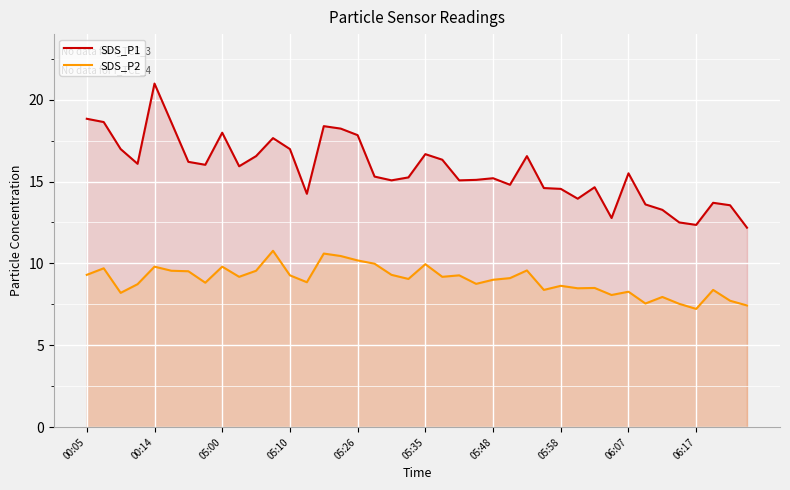

The value of SDS_P2 at 05:48 is 11.9. True or false?

False